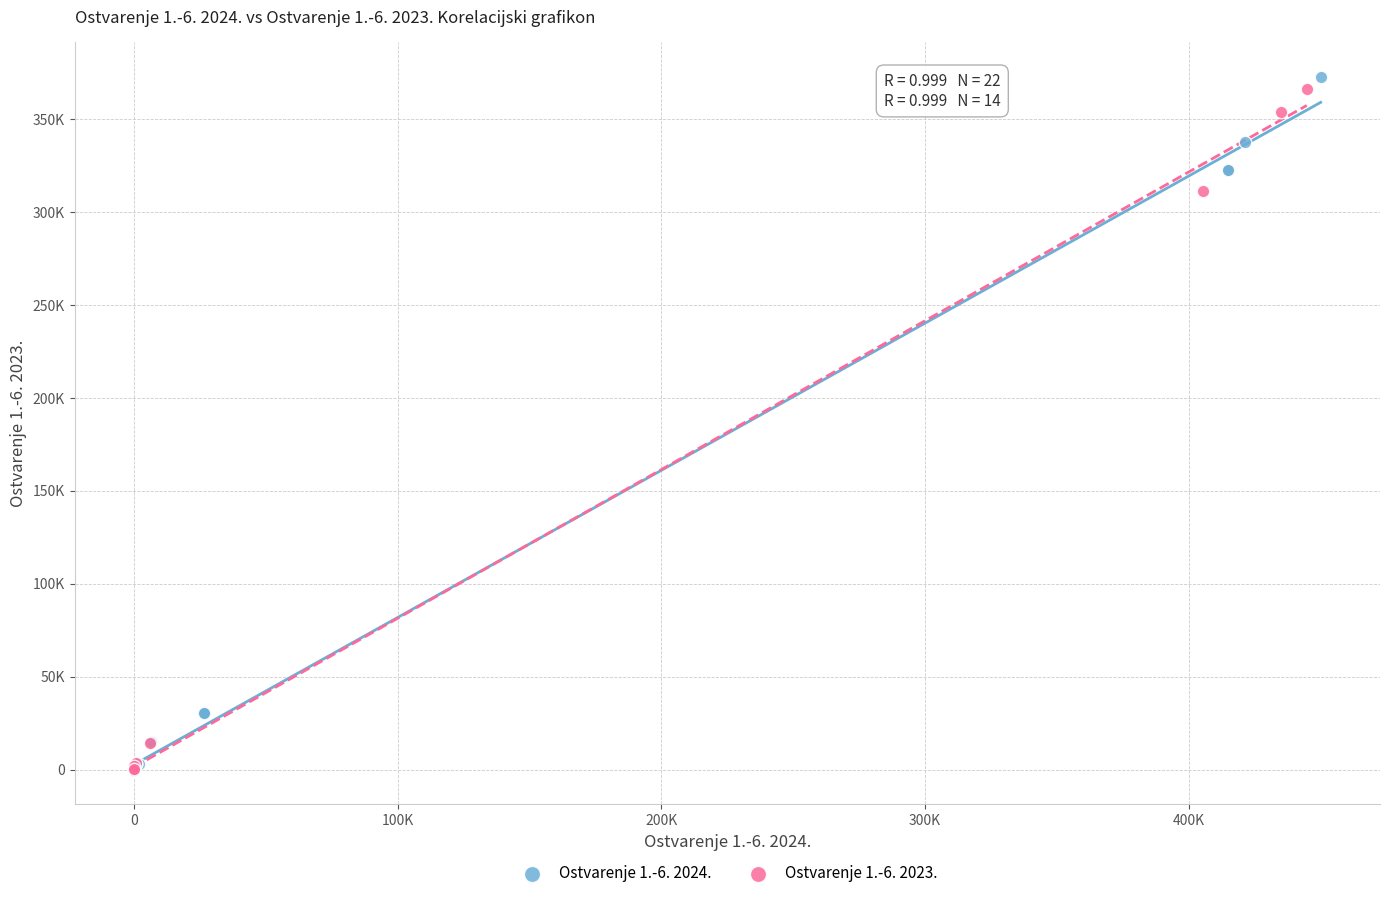

Which series contains the highest Y value?

Ostvarenje 1.-6. 2024.